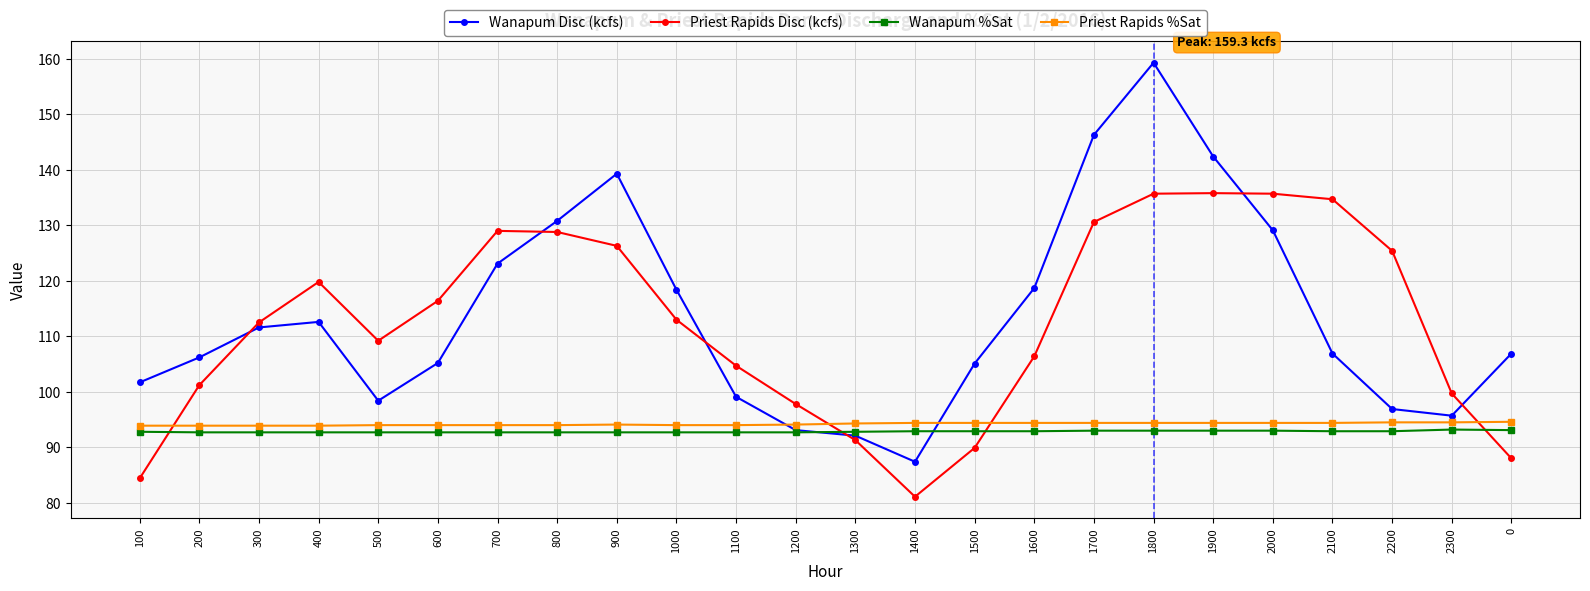

What is the minimum value shown in the chart?

81.1